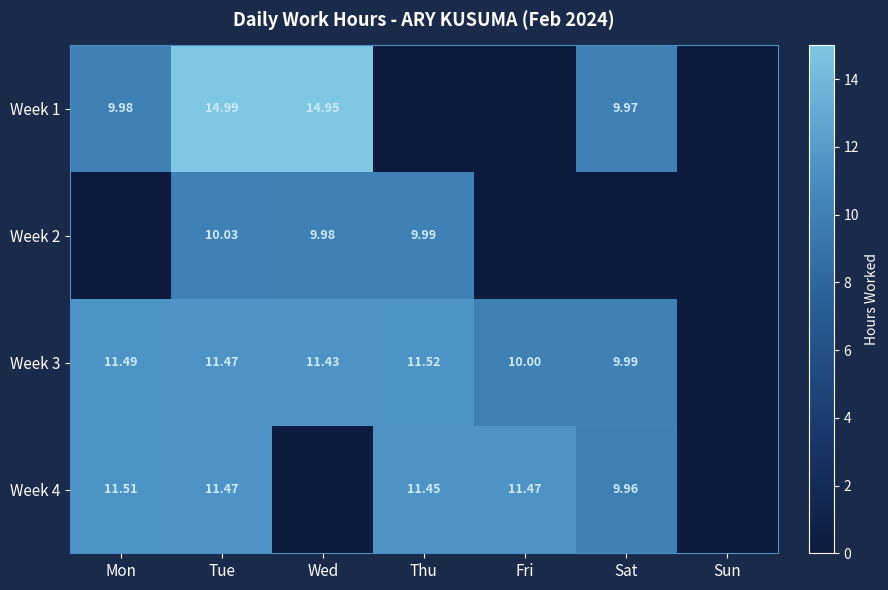

What is the difference between the second highest and second lowest values in the Week 2 series?

10.0